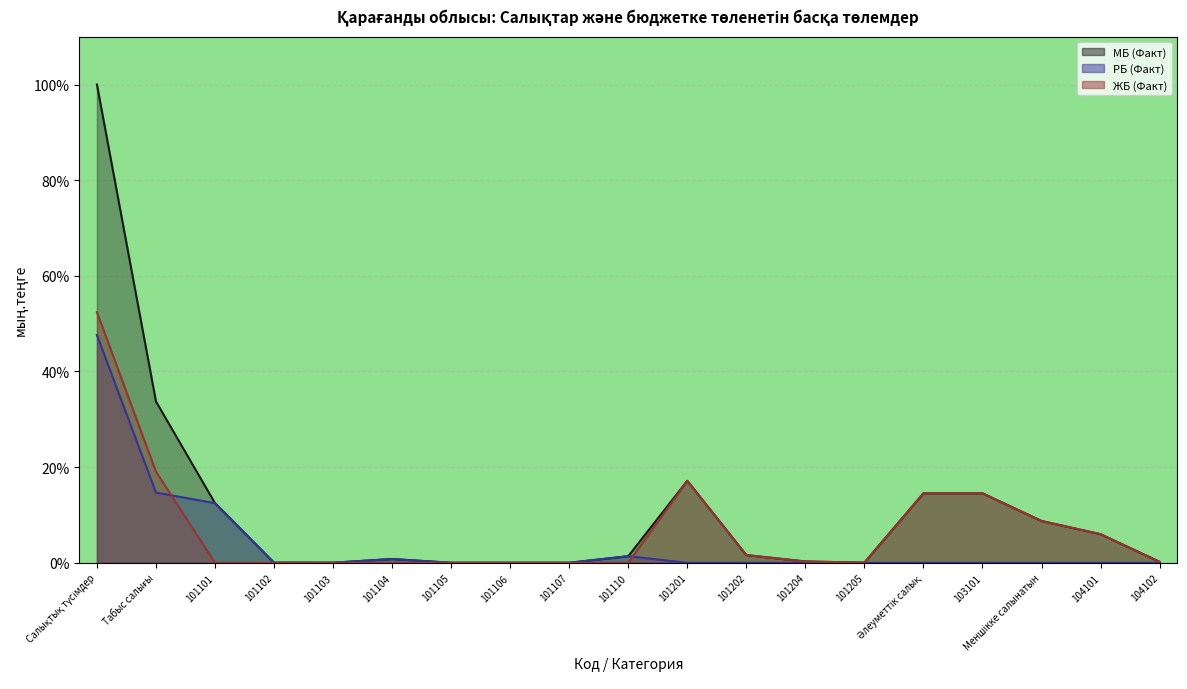

Which series has the largest range (max minus min)?

МБ (Факт)